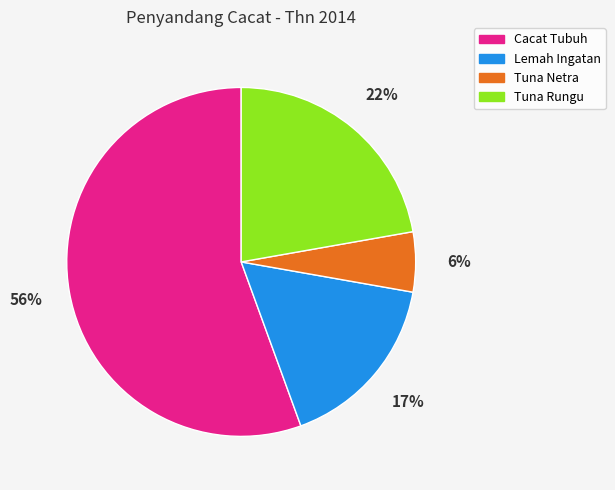

How many segments does this pie chart have?

4